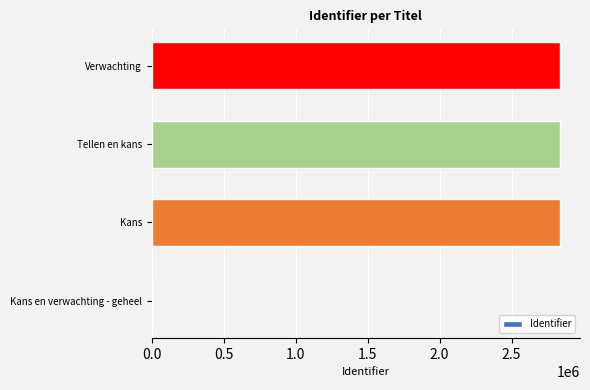

What is the greatest value displayed?

2834180